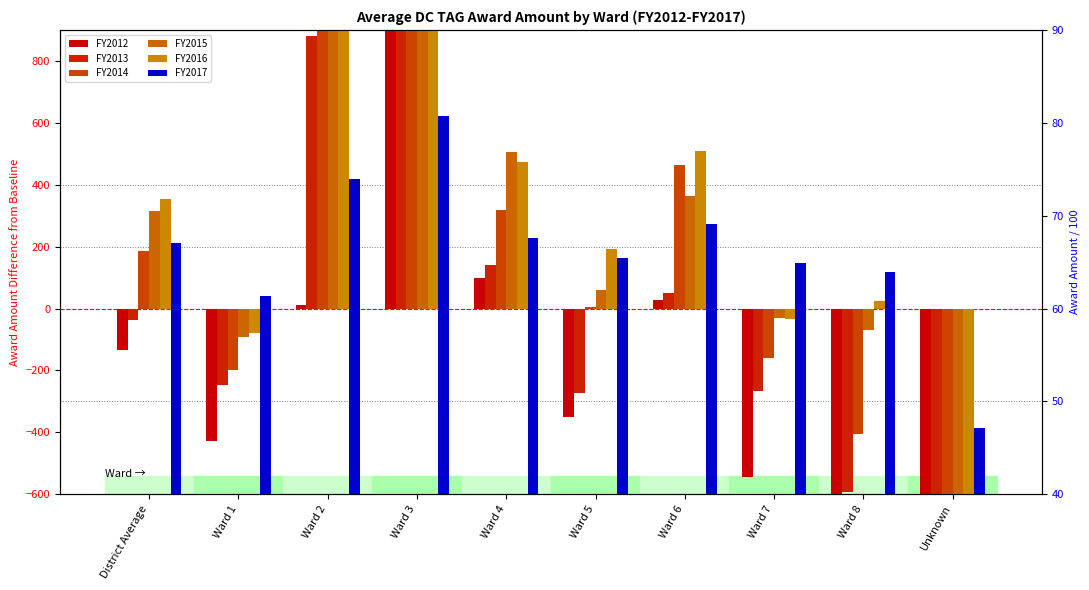

What is the sum of the FY2013 values at Ward 1 and Unknown?

-1284.0